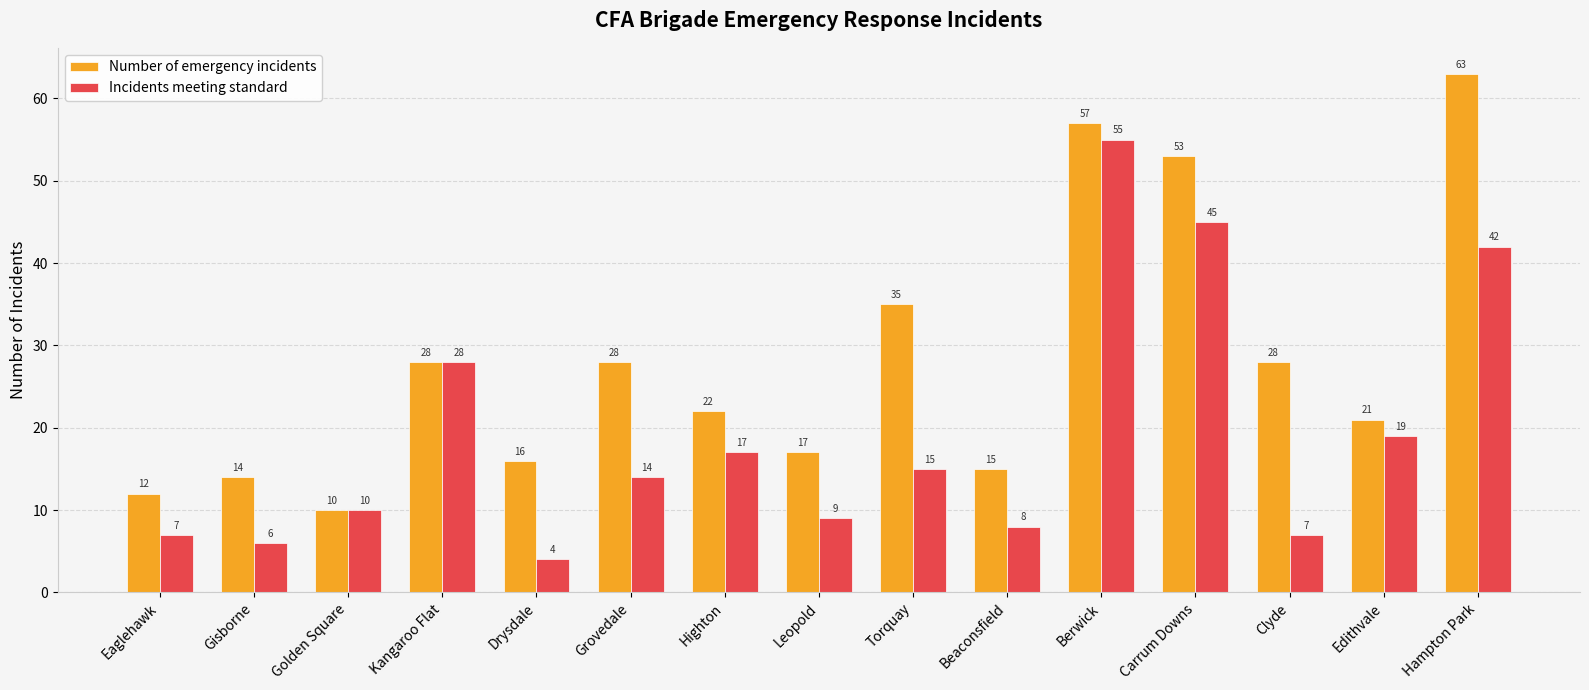

What is the sum of the Incidents meeting standard values at Hampton Park and Carrum Downs?

87